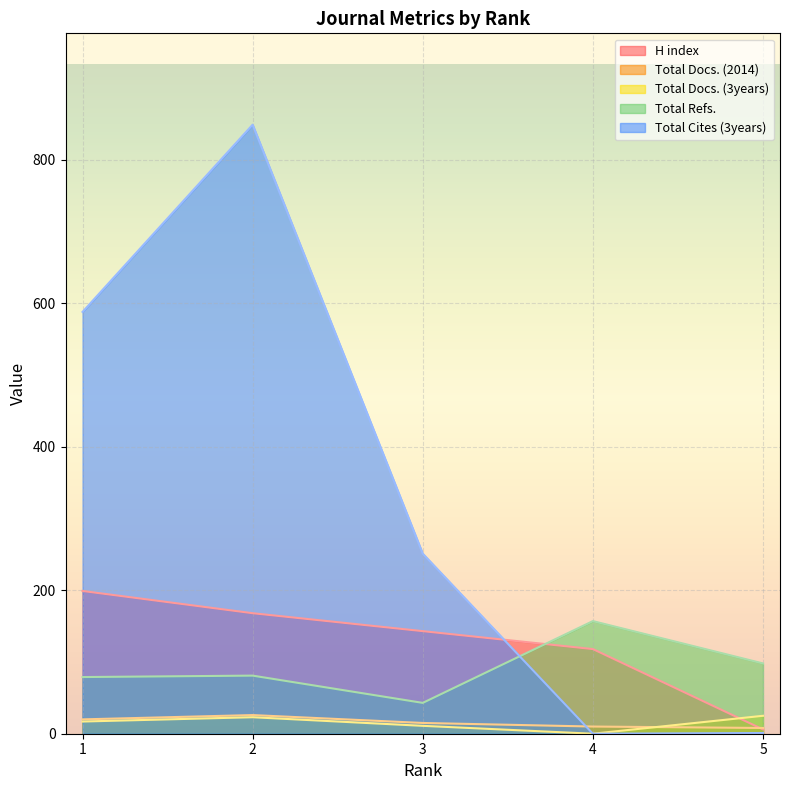

What is the difference between the highest and lowest values at 2?

826